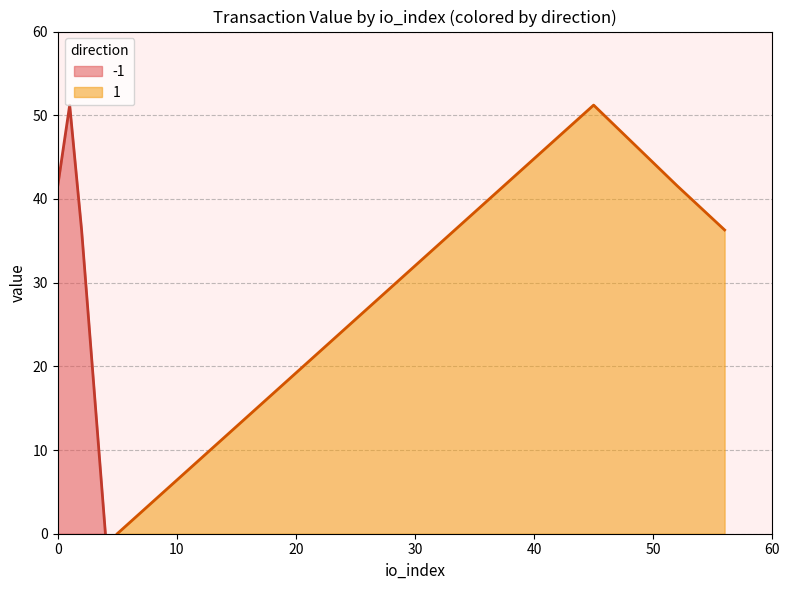

How many data points in value are above 41?

4